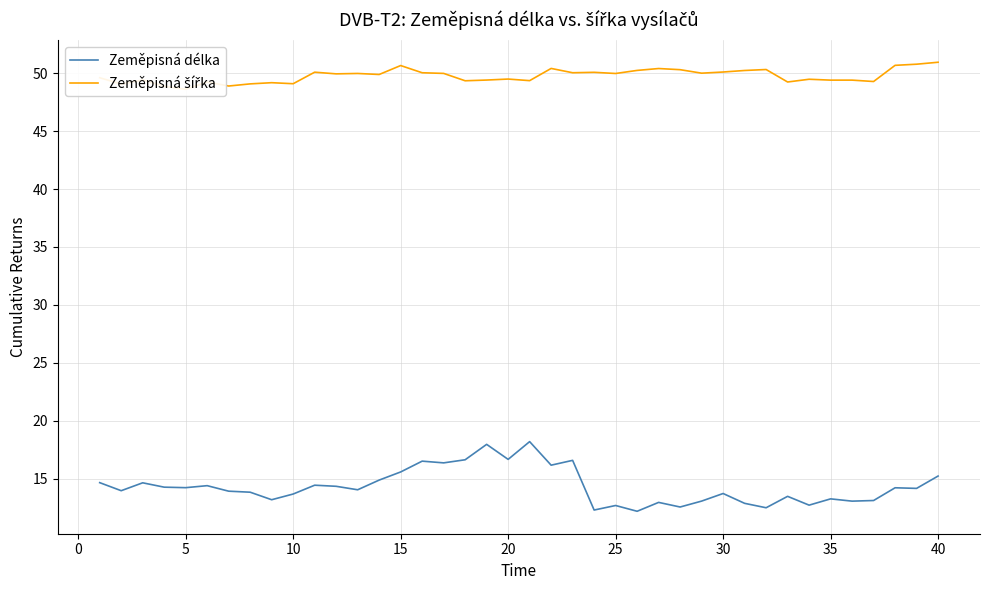

What is the lowest value of the Zeměpisná délka series?

12.2